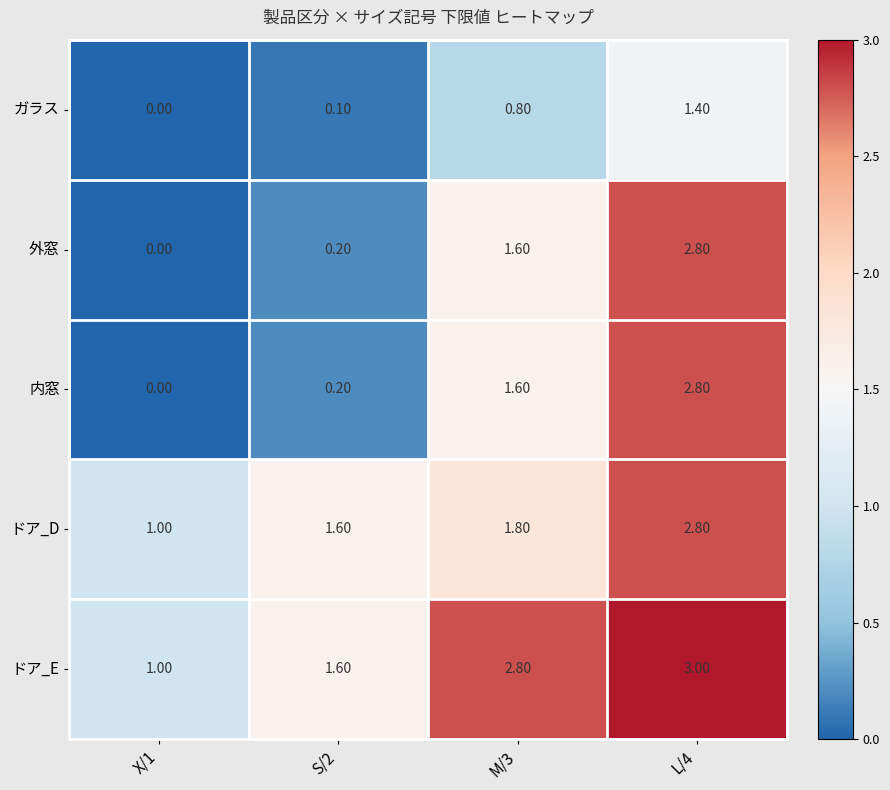

What is the spread (max minus min) of values at X/1?

1.0